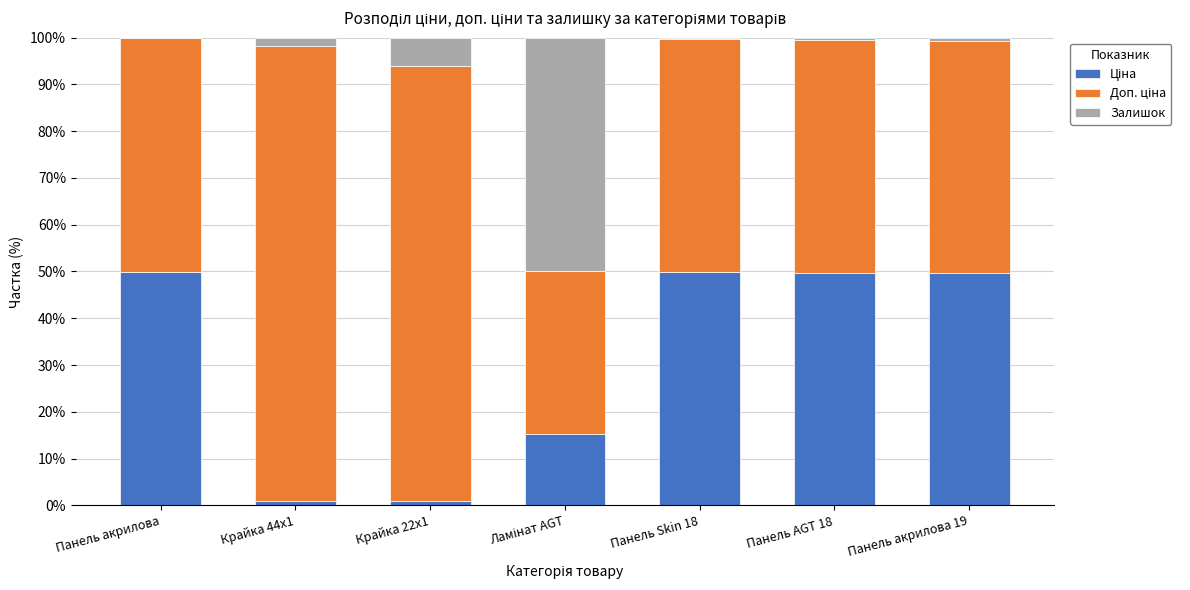

The value of Ціна at Панель акрилова 19 is 49.6. True or false?

True